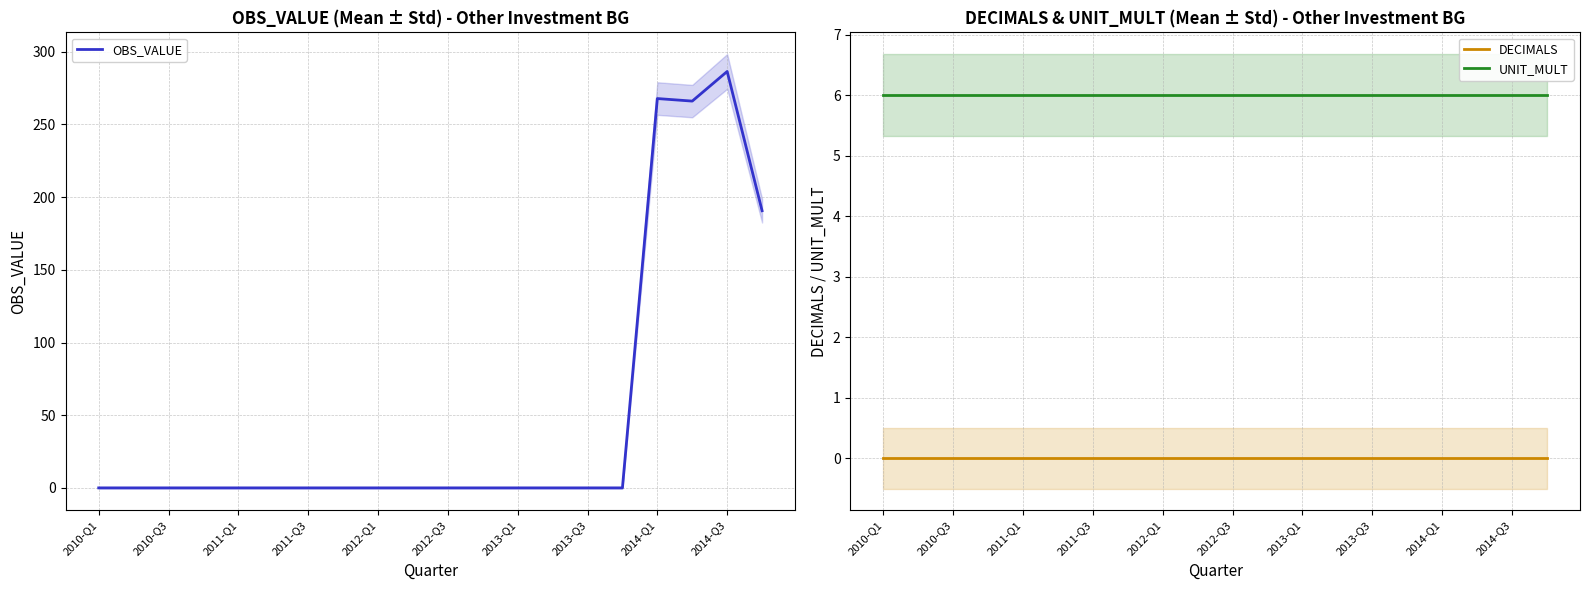

How many lines are shown in the chart?

3